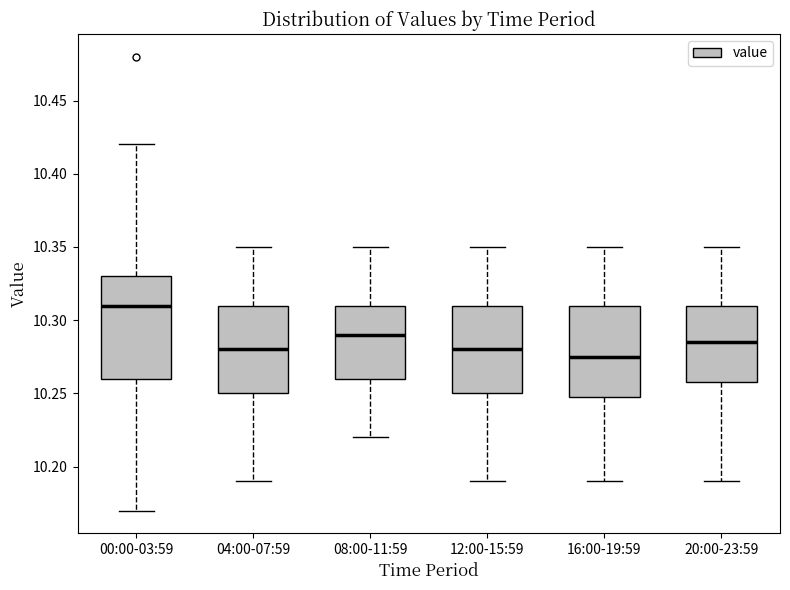

Reading left to right, read every box against the y-axis: the position of its median line, the range the box covers, and the ends of its whiskers. The values are not printed on the chart, so give them approximately, as read against the axis.

00:00-03:59: median 10.310, box 10.260 to 10.330, whiskers 10.170 to 10.420
04:00-07:59: median 10.280, box 10.250 to 10.310, whiskers 10.190 to 10.350
08:00-11:59: median 10.290, box 10.260 to 10.310, whiskers 10.220 to 10.350
12:00-15:59: median 10.280, box 10.250 to 10.310, whiskers 10.190 to 10.350
16:00-19:59: median 10.275, box 10.250 to 10.310, whiskers 10.190 to 10.350
20:00-23:59: median 10.285, box 10.260 to 10.310, whiskers 10.190 to 10.350